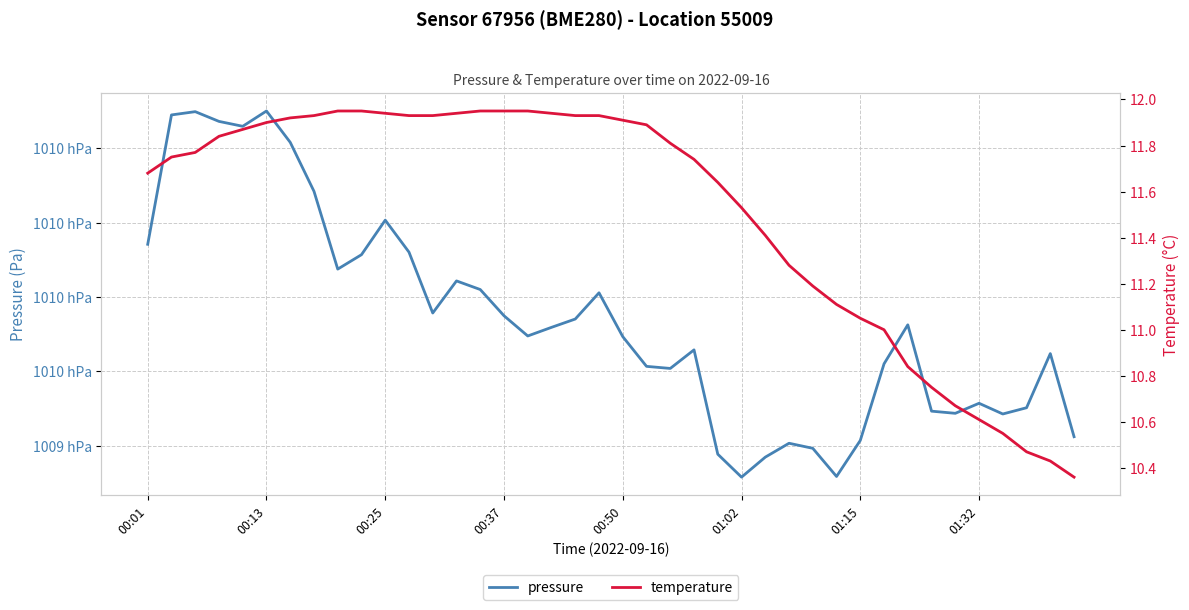

Does the chart have visible grid lines?

Yes